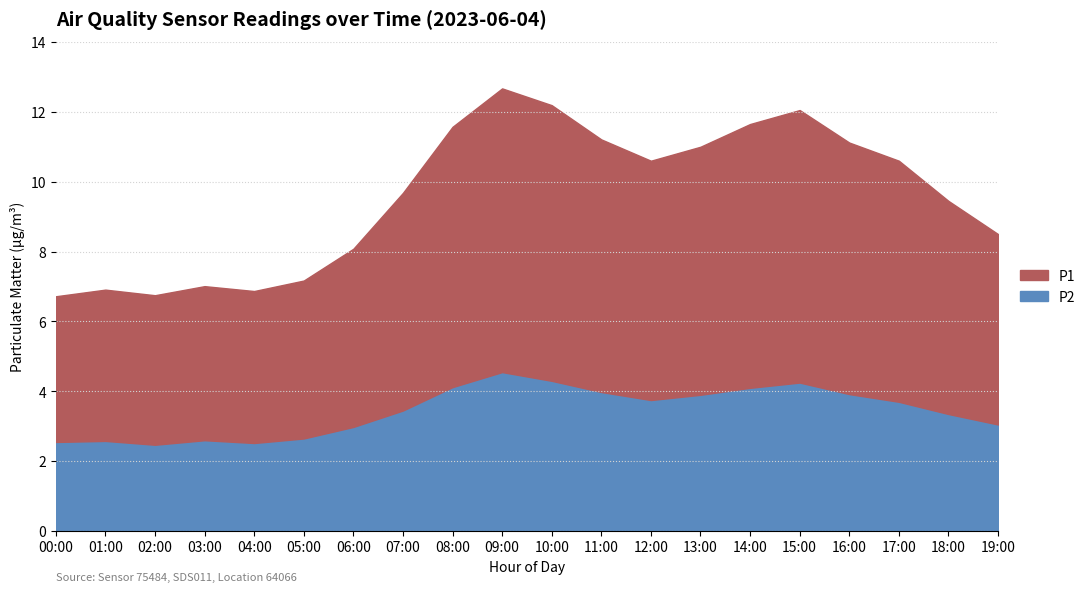

Rank the categories by P2 value from lowest to highest.

02:00, 04:00, 00:00, 01:00, 03:00, 05:00, 06:00, 19:00, 18:00, 07:00, 17:00, 12:00, 13:00, 16:00, 11:00, 14:00, 08:00, 15:00, 10:00, 09:00